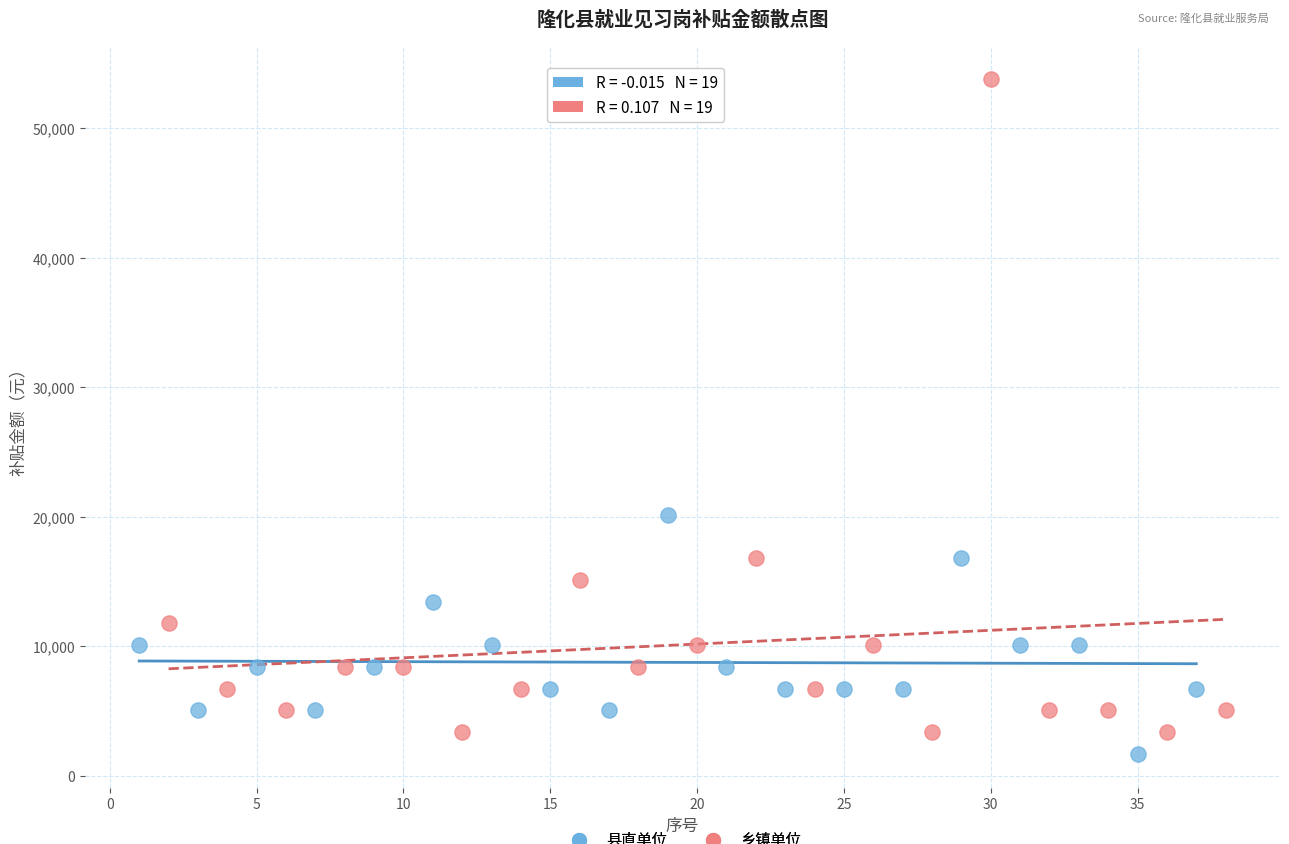

What are all the series names shown in the legend?

县直单位, 乡镇单位